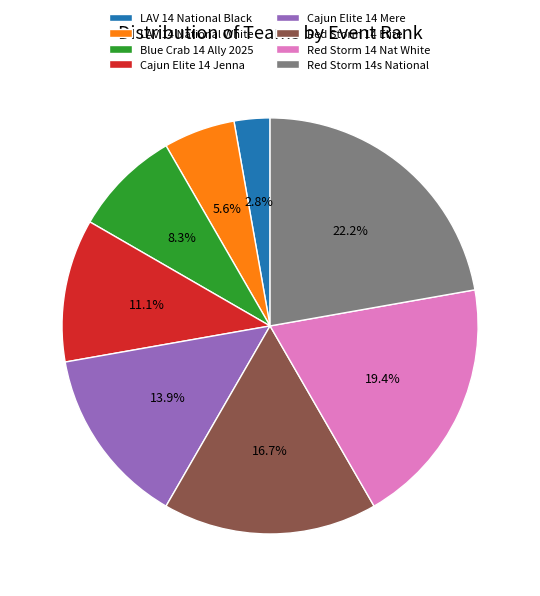

Is it true that Red Storm 14s National is 22% of the pie?

True